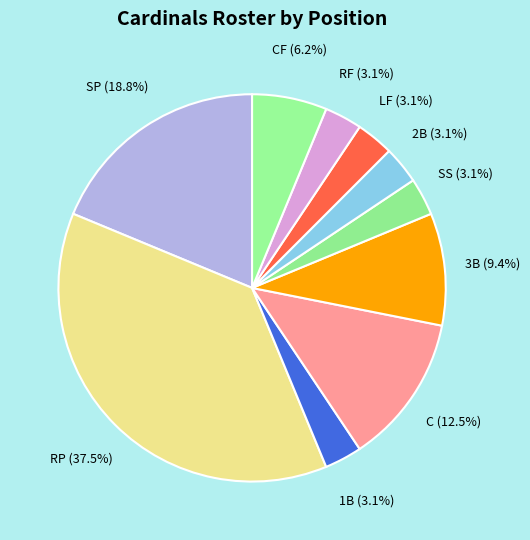

What percentage is the CF slice, to the nearest percent?

6%